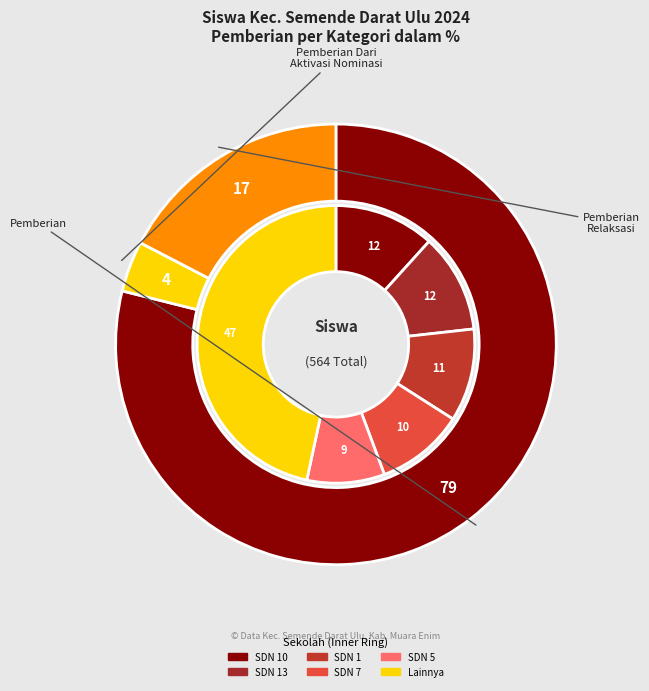

Is it true that SDN 2 is 1% of the pie?

False